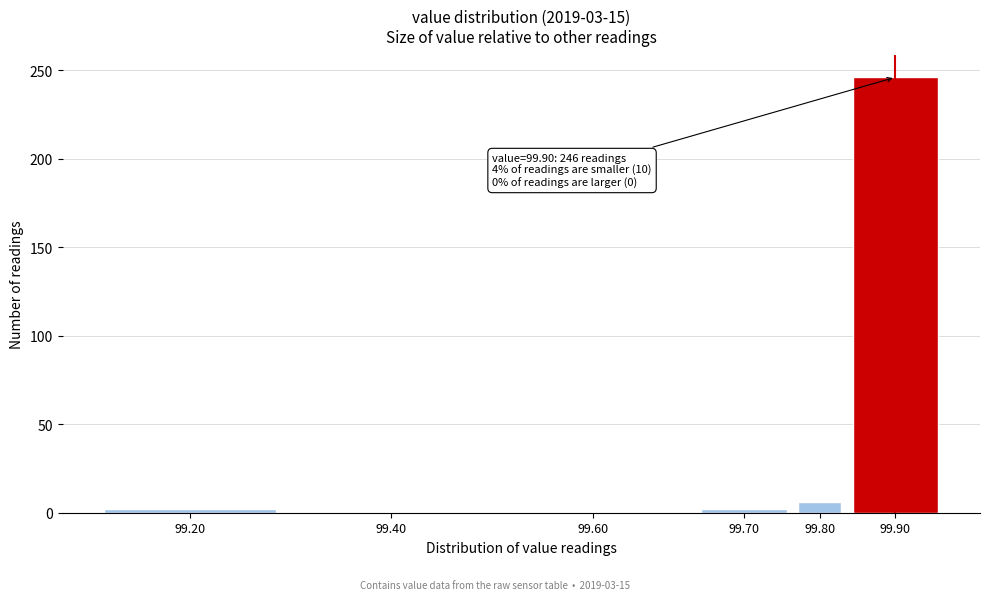

Reading left to right, transcribe all the data shown in this chart.

99.20=2	99.40=0	99.60=0	99.70=2	99.80=6	99.90=246